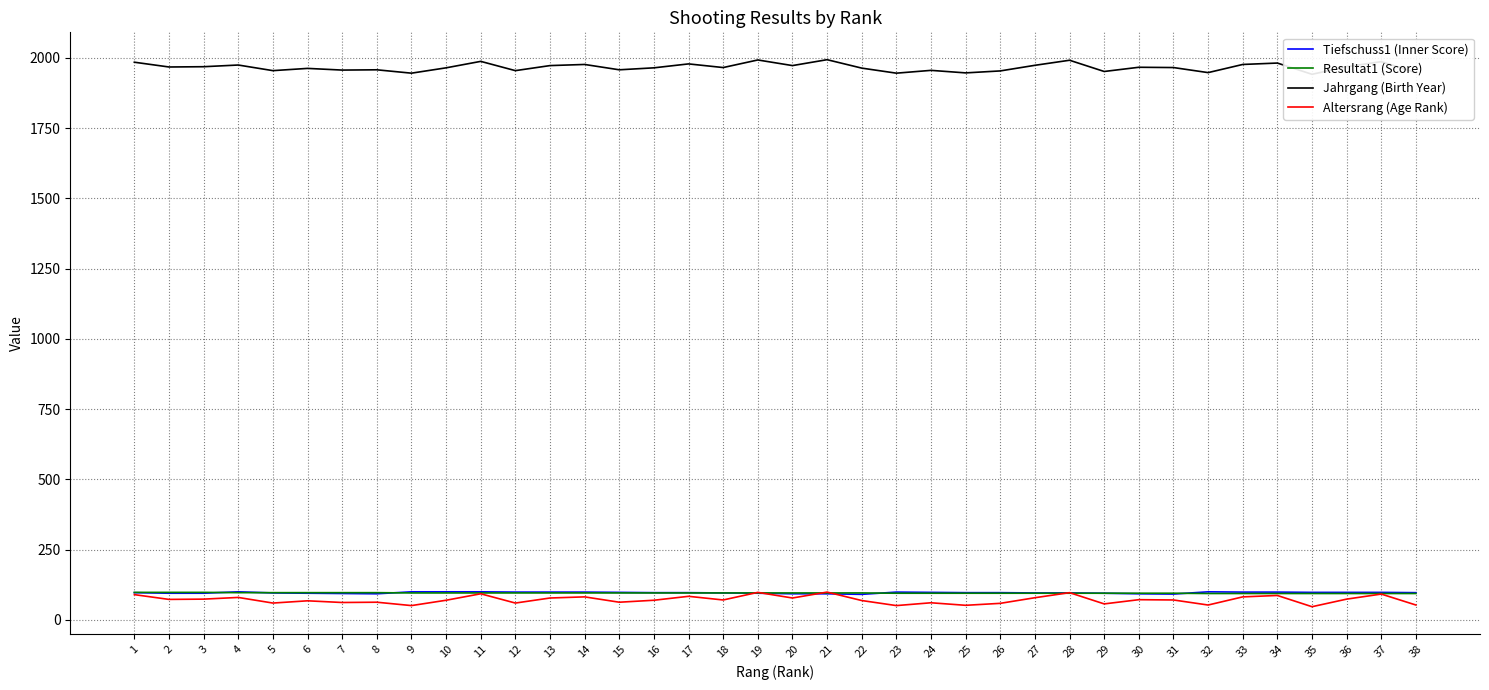

What is the difference between the Altersrang (Age Rank) values at 18 and 32?

18